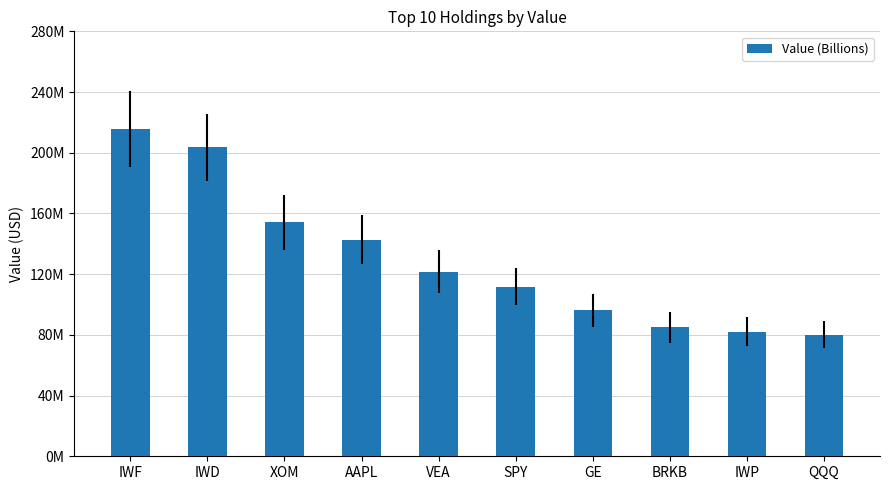

What is the label of the 1st bar from the left?

IWF